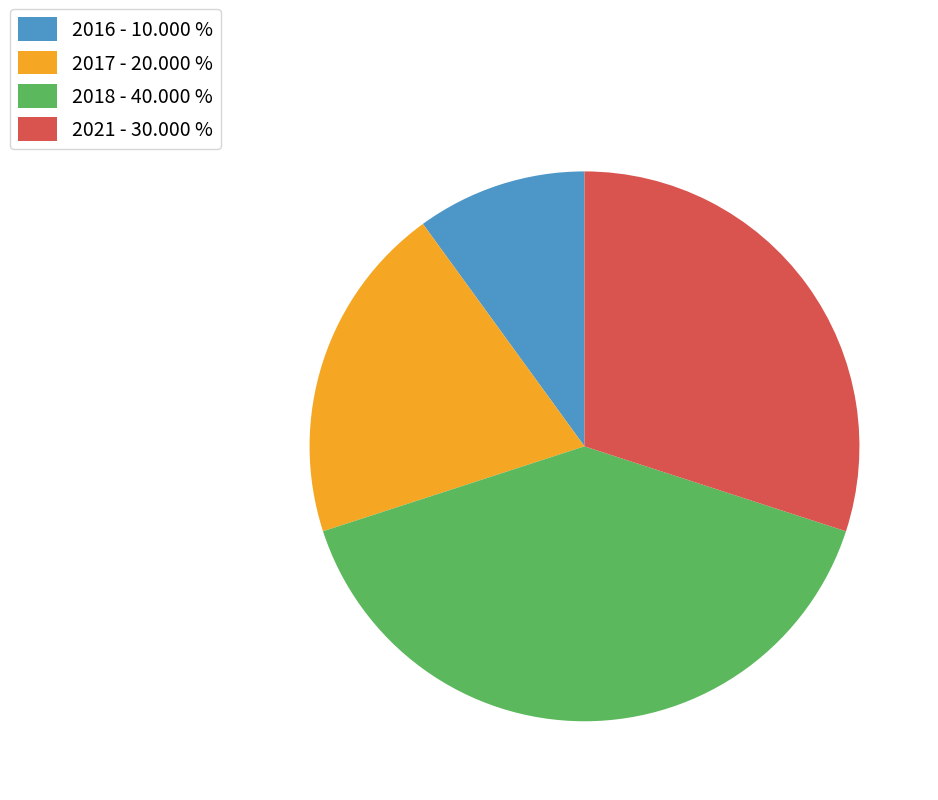

Which category has the smallest portion of the pie?

2016 - 10.000 %